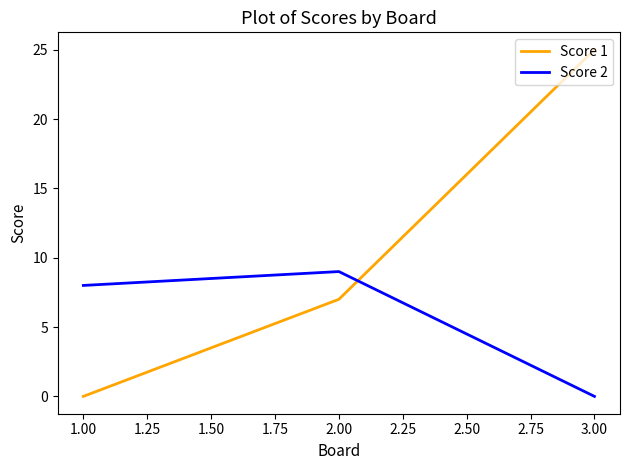

What position from the right is 3.00?

1